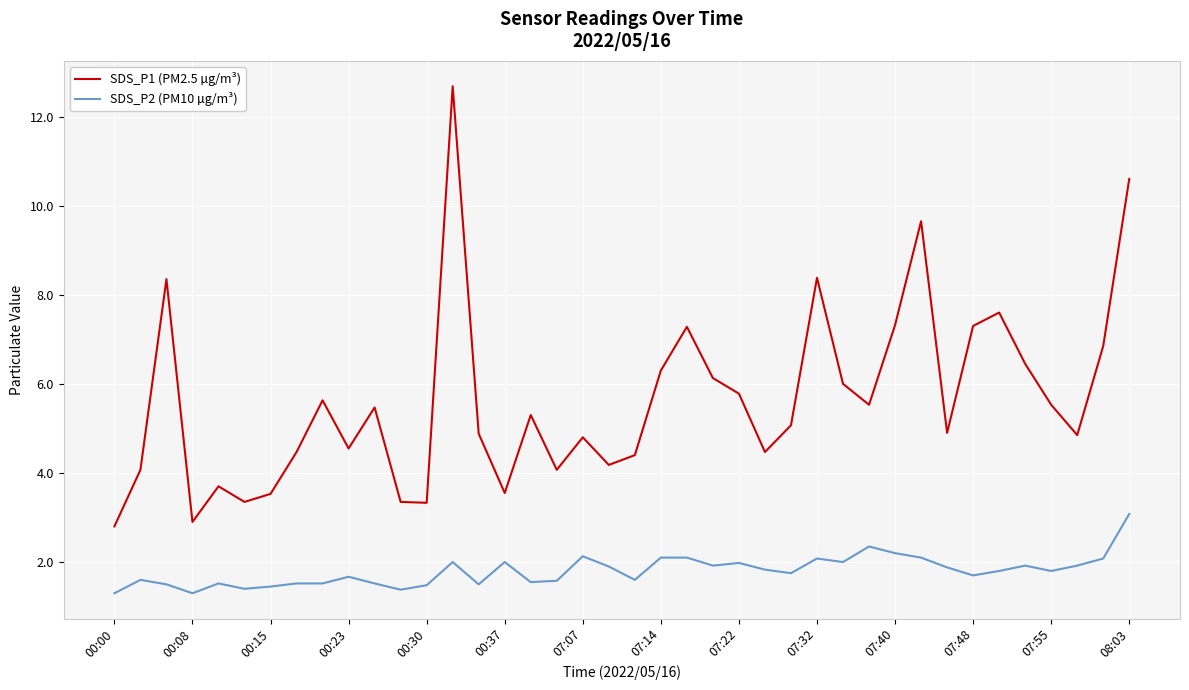

Rank the series by their maximum value, from highest to lowest.

SDS_P1 (PM2.5 µg/m³), SDS_P2 (PM10 µg/m³)